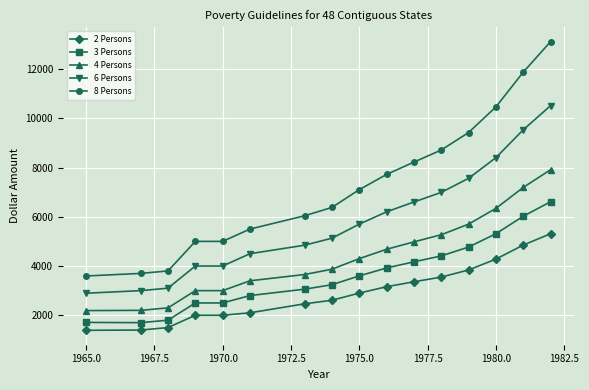

What is the highest value of the 8 Persons series?

13110